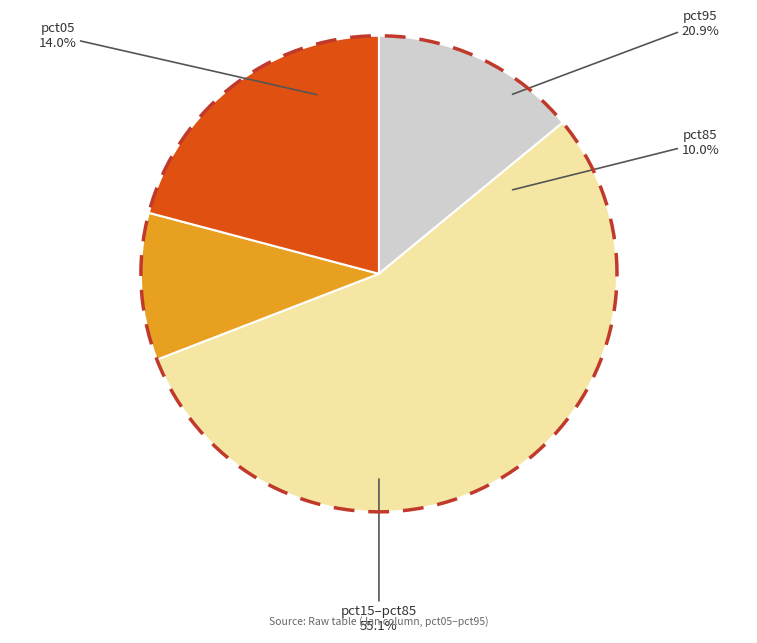

Does pct95 account for over 50% of the chart?

No